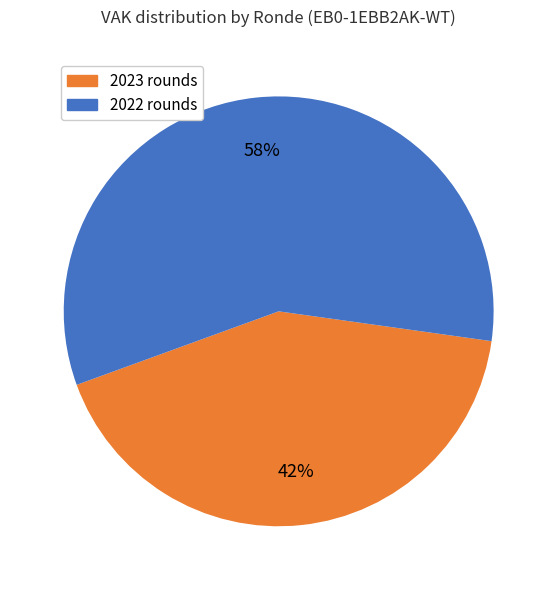

What is the ratio of the value at 2022 rounds to the value at 2023 rounds?

1.4